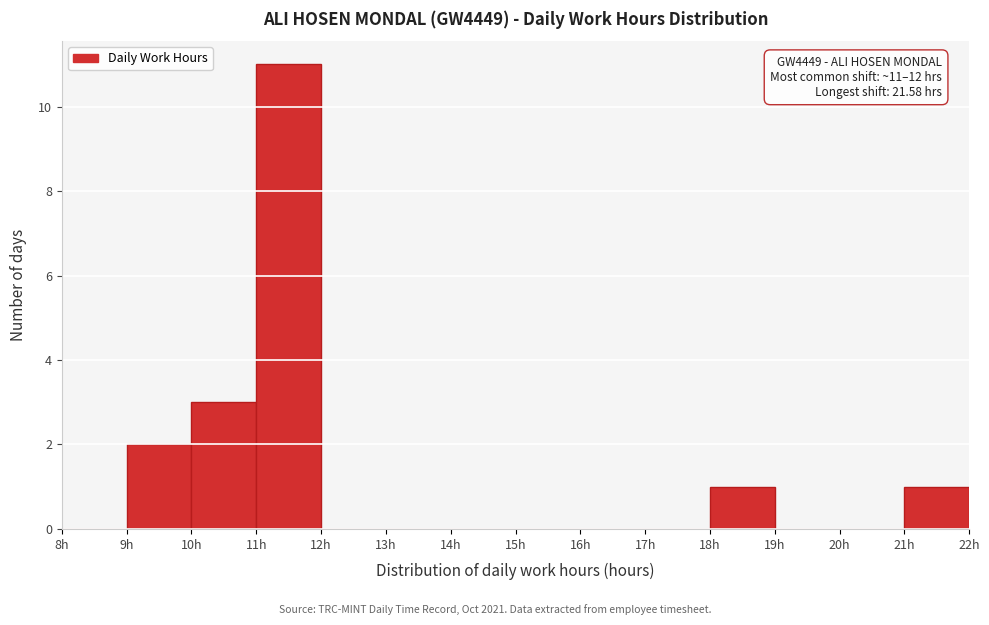

Which range on the x-axis has the tallest bar?

11 to 12